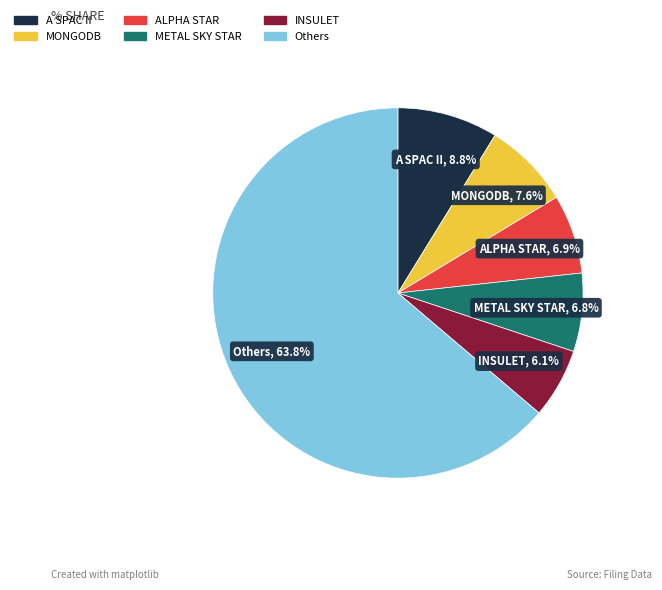

Which category has the smallest portion of the pie?

INSULET